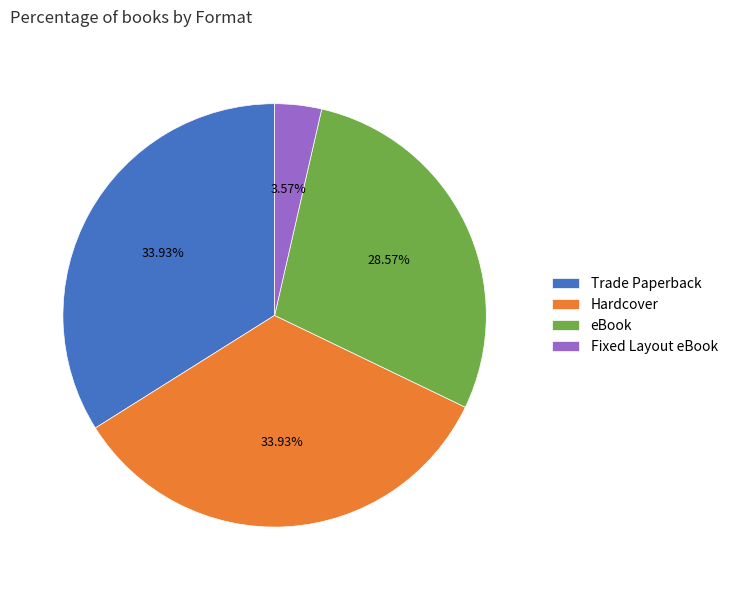

To the nearest percent, what percentage of the pie is Fixed Layout eBook?

4%